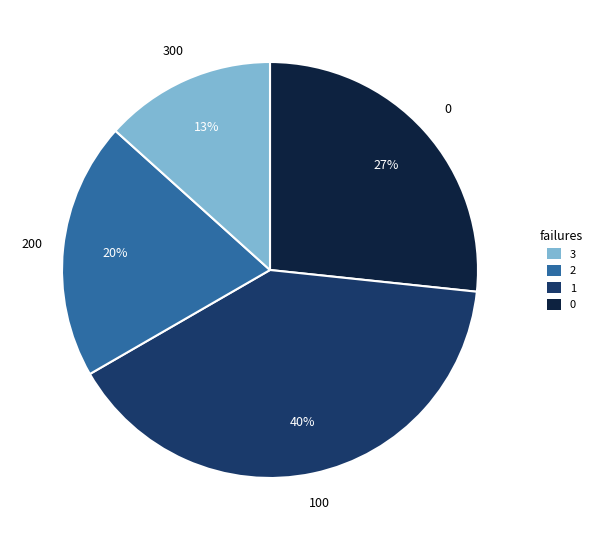

Combined, do 3 and 0 account for over 50%?

No